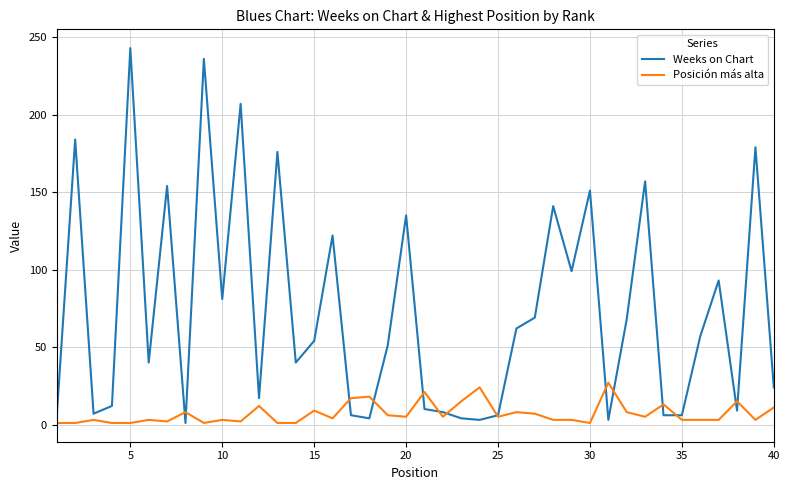

Rank the series by their maximum value, from highest to lowest.

Weeks on Chart, Posición más alta